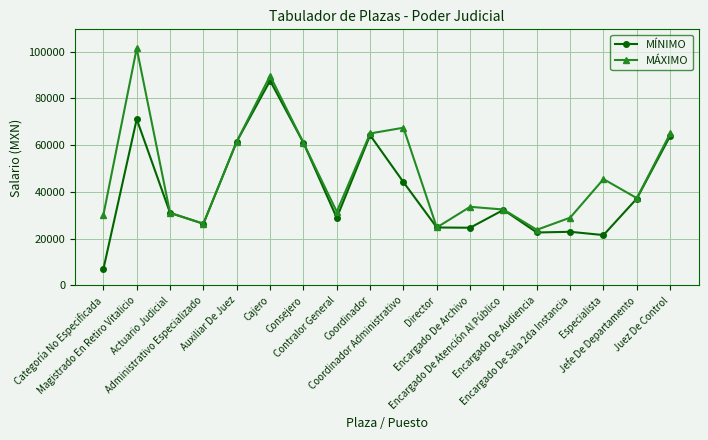

True or false: MÁXIMO has more than 0 points higher than both neighbors.

True